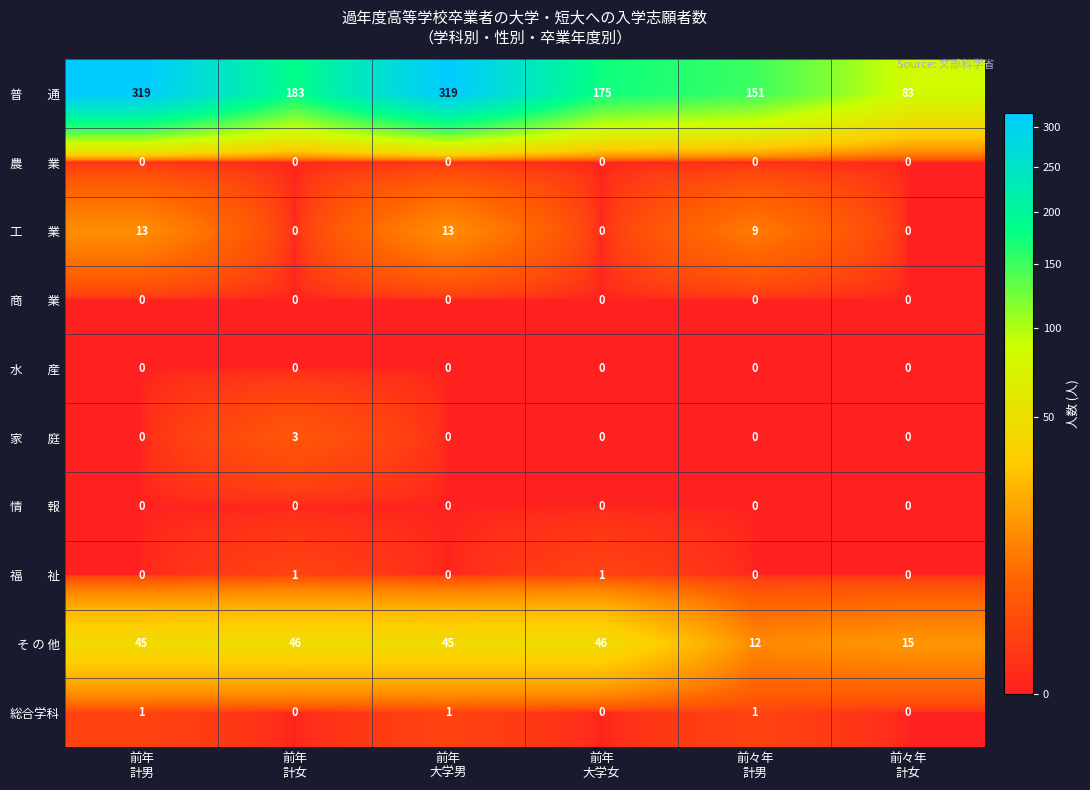

How many 総合学科 values are between 0 and 1?

6